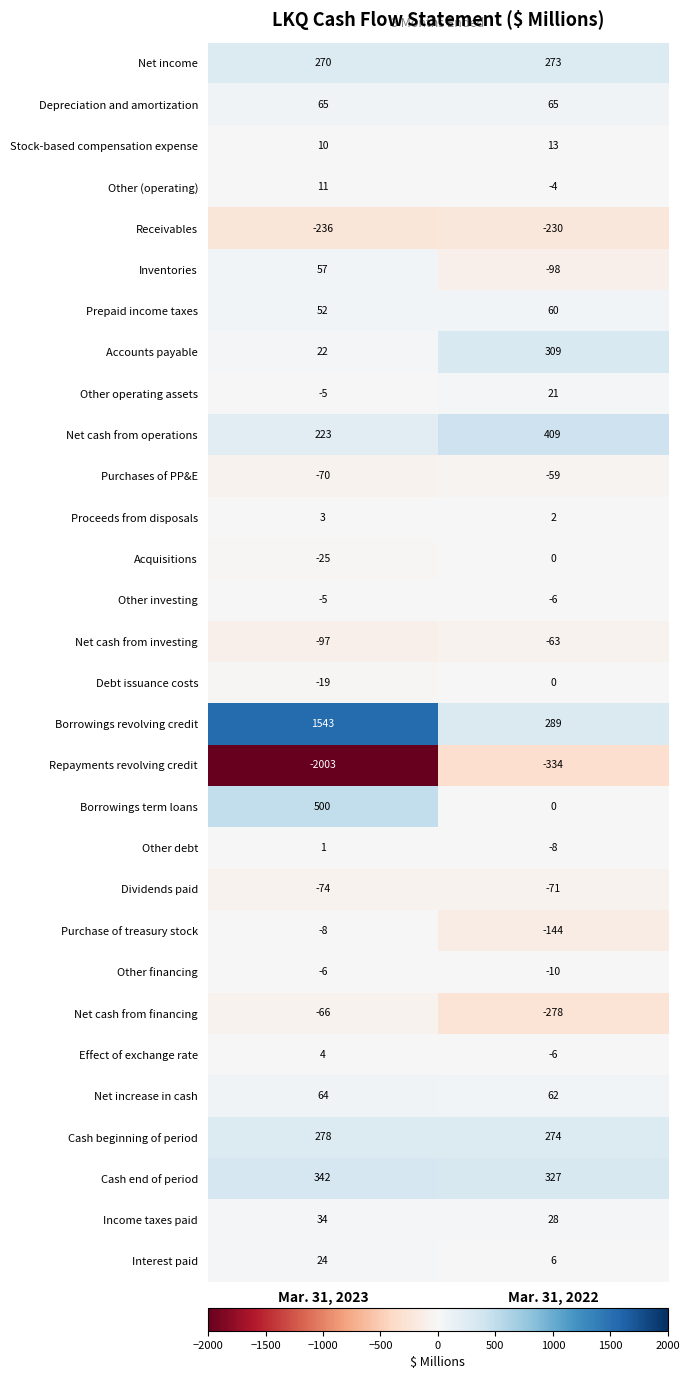

The Receivables series shows -72 at Mar. 31, 2023. True or false?

False